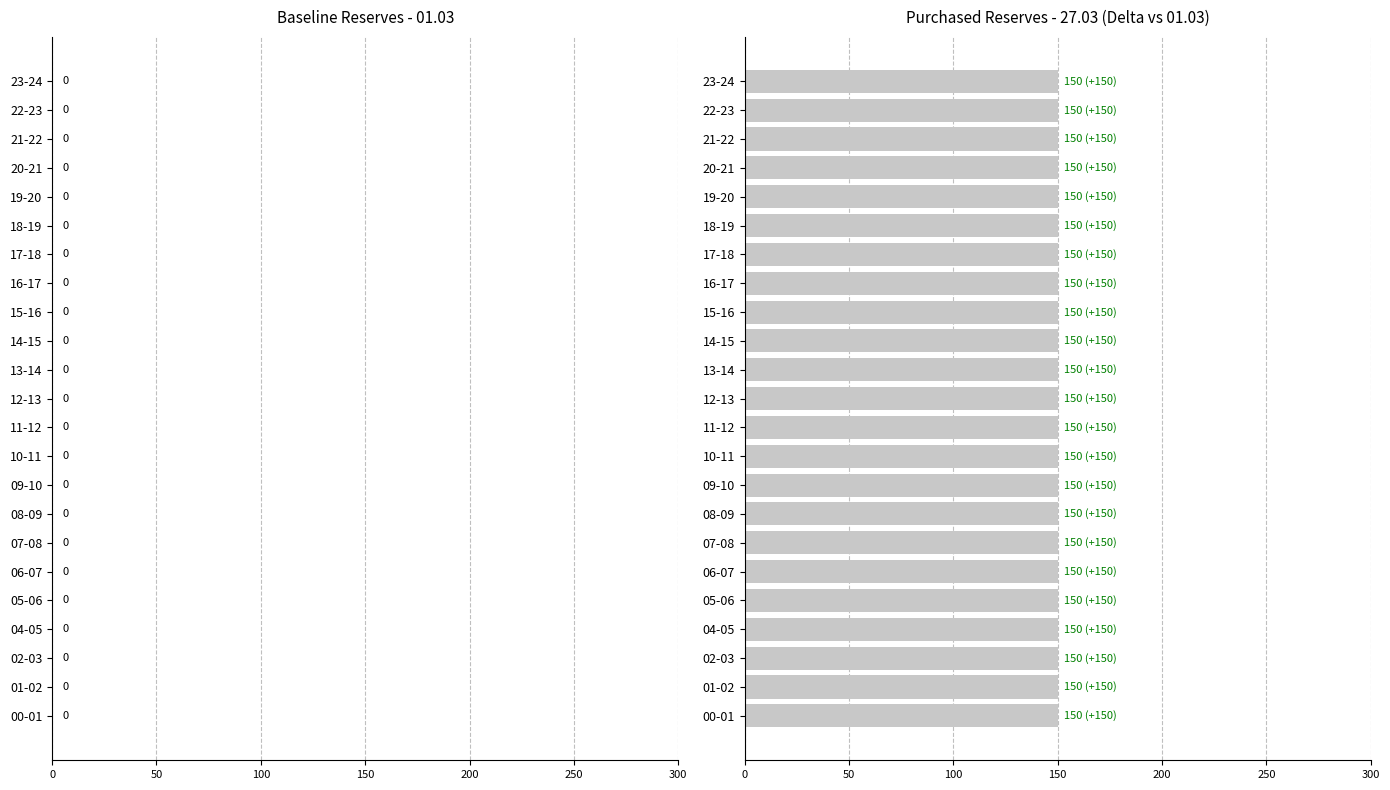

Rank the series by their maximum value, from highest to lowest.

27.03, 01.03